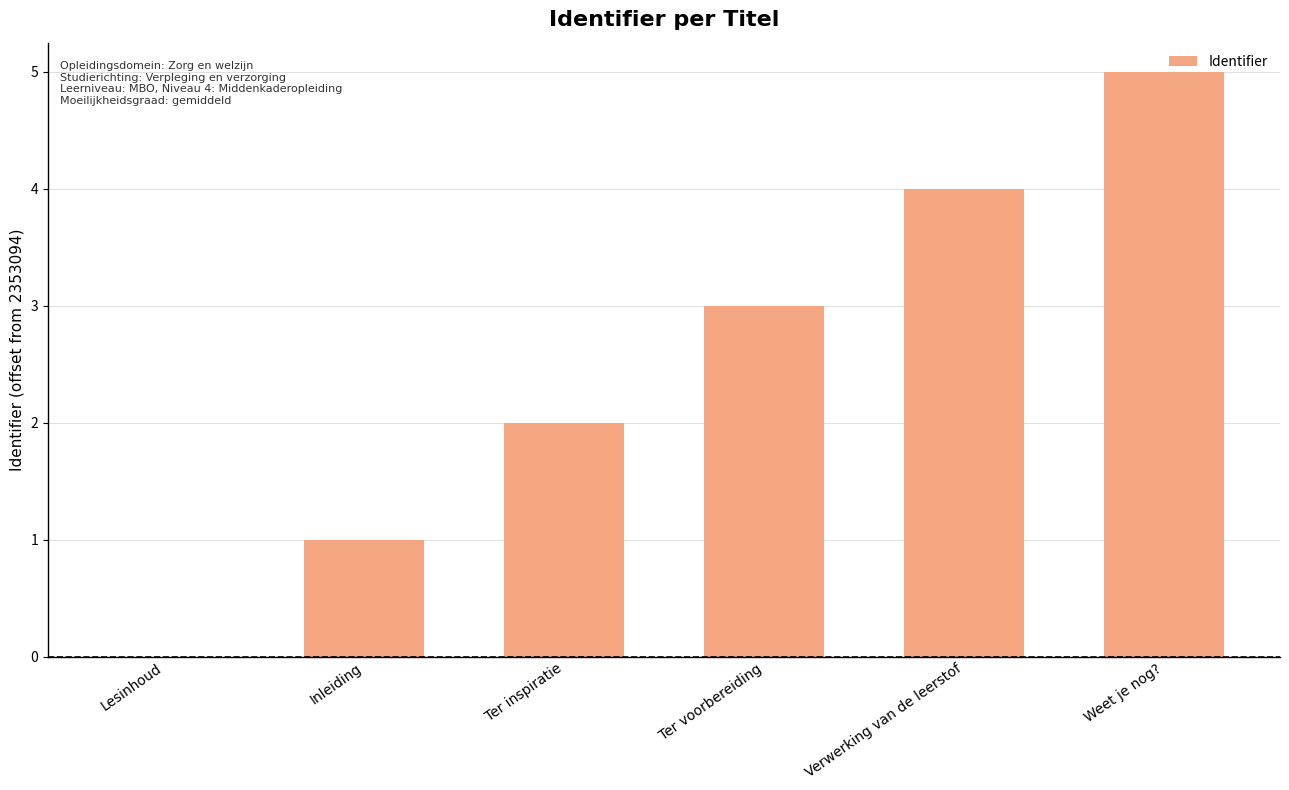

How many positive values are there?

5